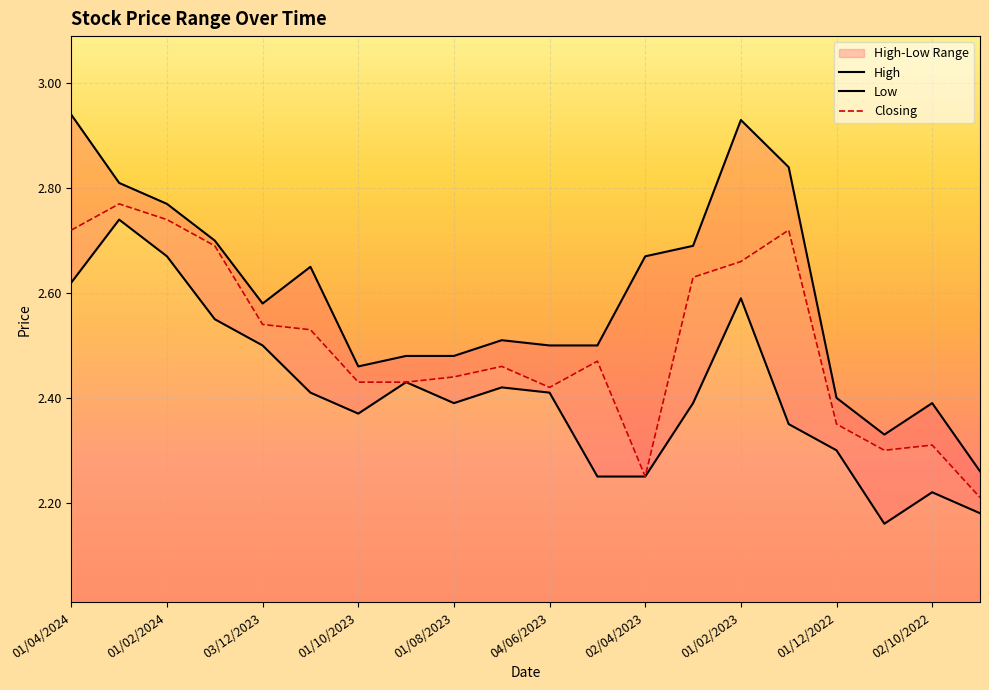

True or false: High and Closing cross at least once.

False